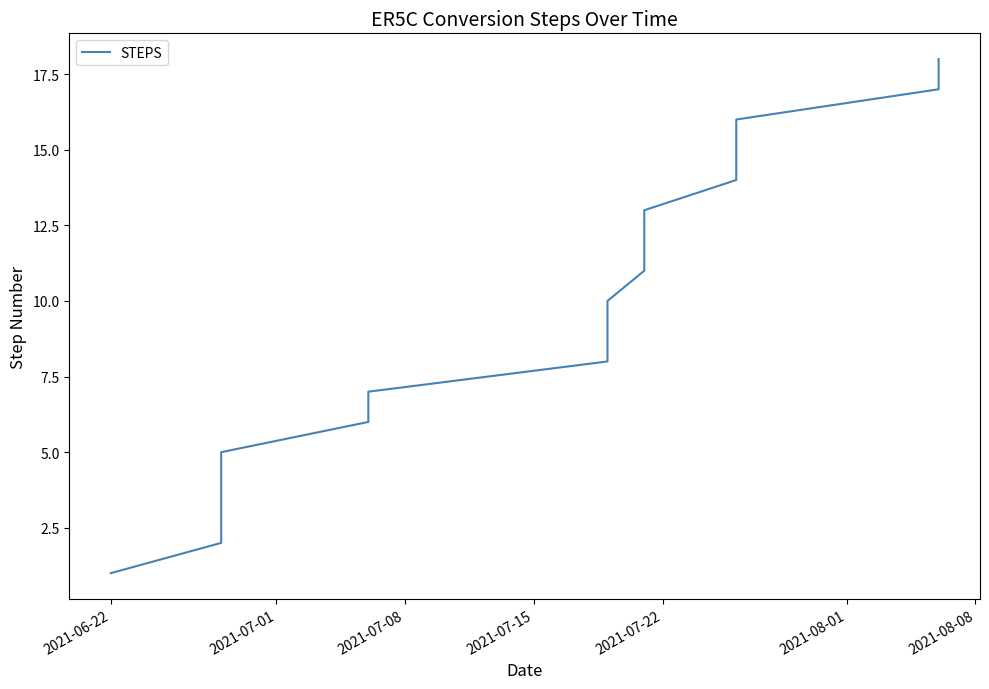

What is the smallest value displayed?

1